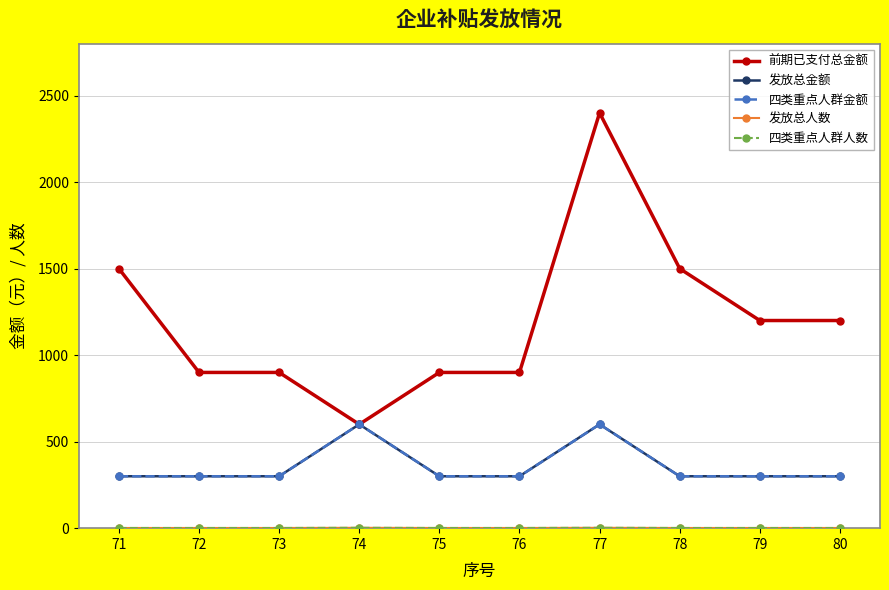

What is the difference between the second highest and second lowest values in the 四类重点人群人数 series?

1